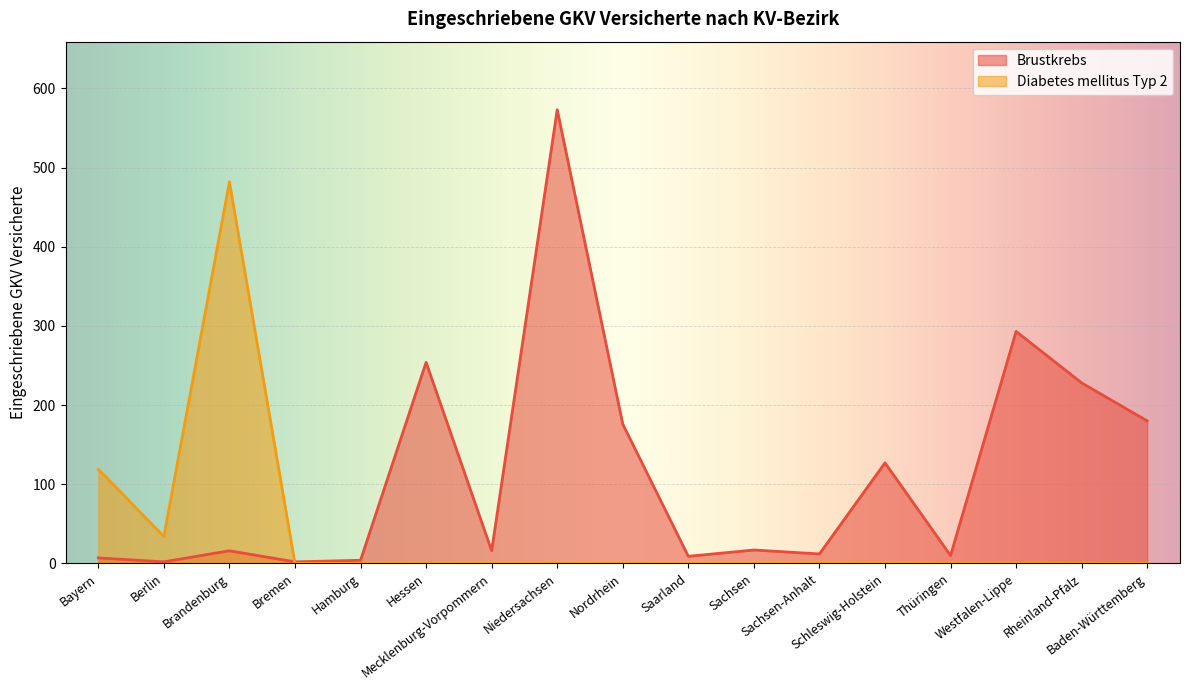

What is the total value across all series at Westfalen-Lippe?

293